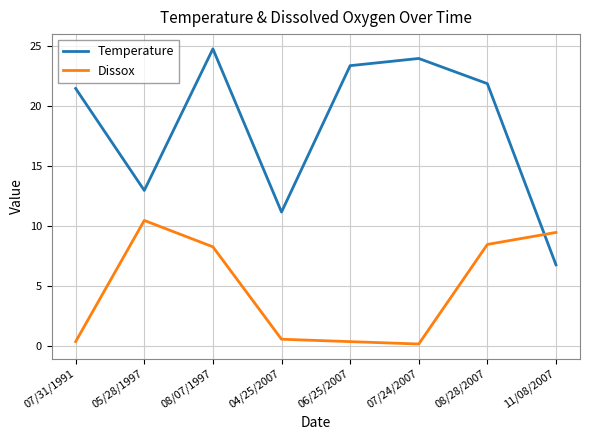

Where does the Dissox series first go above 8?

05/28/1997